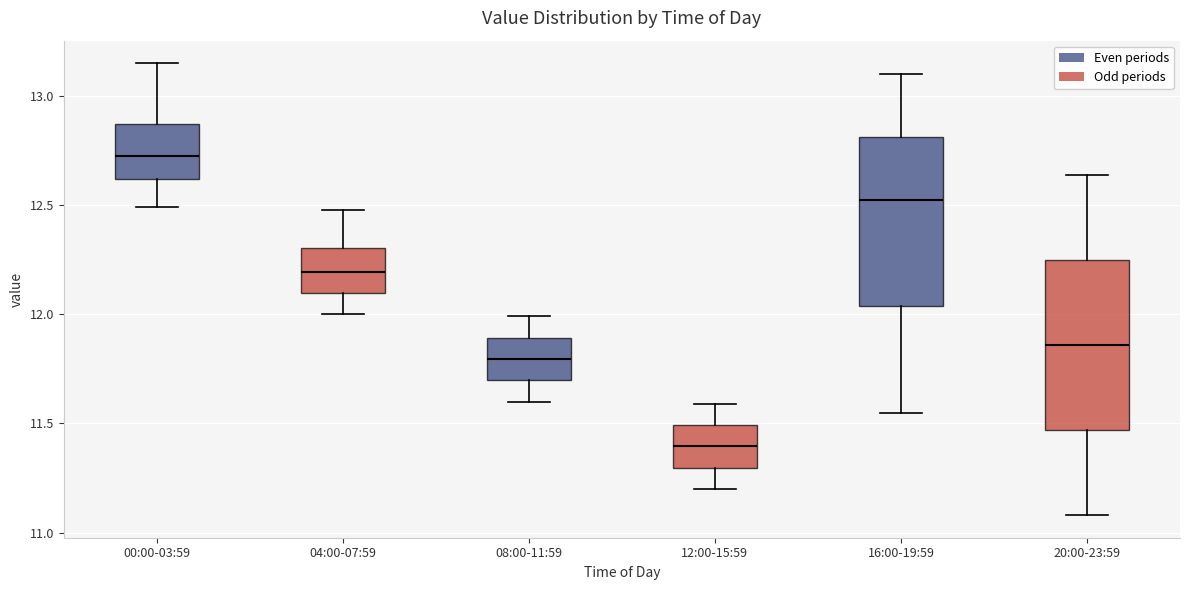

Reading left to right, transcribe this box plot: for each box, give where its median line is, the range the box spans, and where its two whiskers end, as read against the y-axis. The values are not printed on the chart, so give them approximately, as read against the axis.

00:00-03:59: median 12.75, box 12.60 to 12.85, whiskers 12.50 to 13.15
04:00-07:59: median 12.20, box 12.10 to 12.30, whiskers 12.00 to 12.50
08:00-11:59: median 11.80, box 11.70 to 11.90, whiskers 11.60 to 12.00
12:00-15:59: median 11.40, box 11.30 to 11.50, whiskers 11.20 to 11.60
16:00-19:59: median 12.55, box 12.05 to 12.80, whiskers 11.55 to 13.10
20:00-23:59: median 11.85, box 11.45 to 12.25, whiskers 11.10 to 12.65